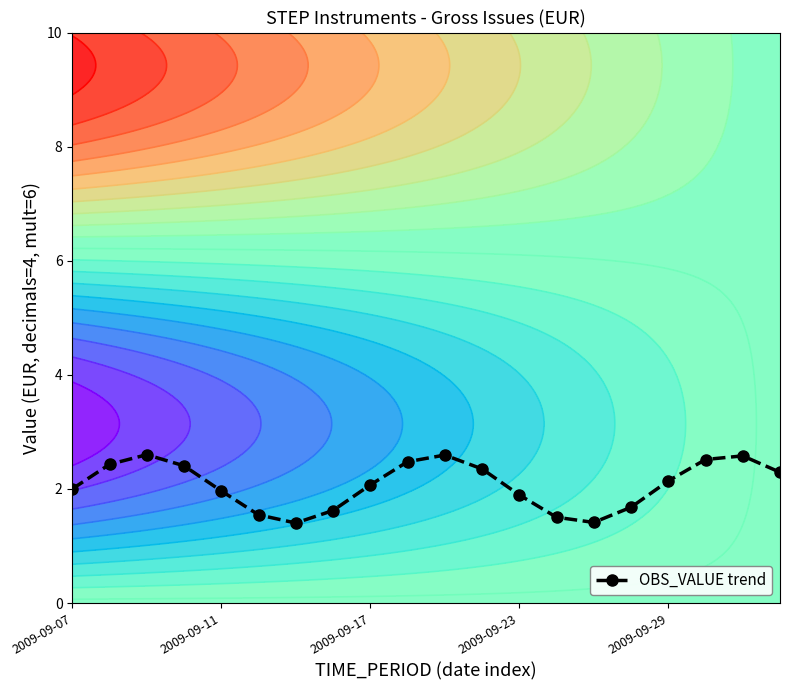

The OBS_VALUE trend series shows 2.0 at 2009-09-11. True or false?

True